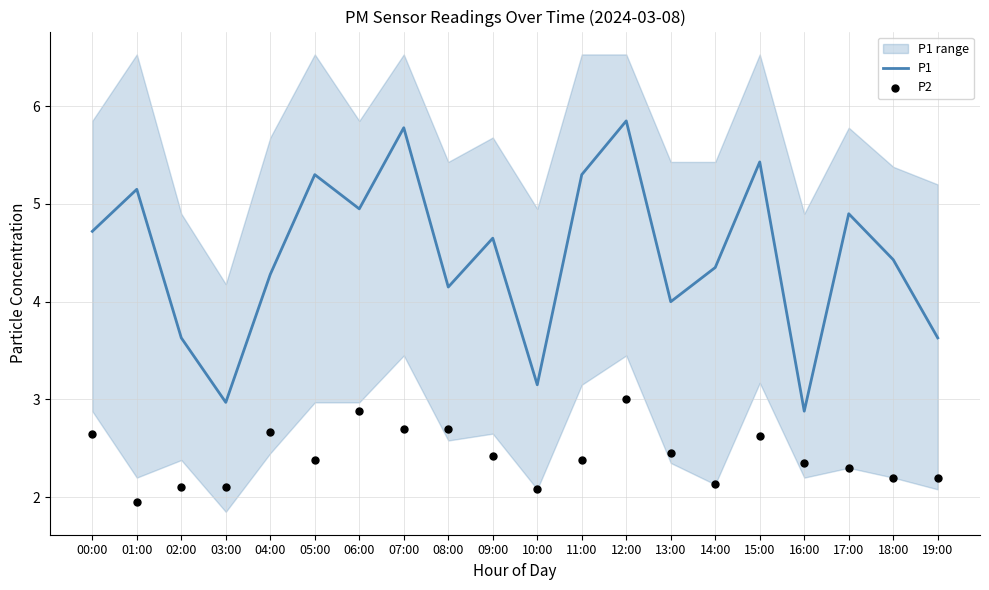

What is the total value across all series at 19:00?

5.8